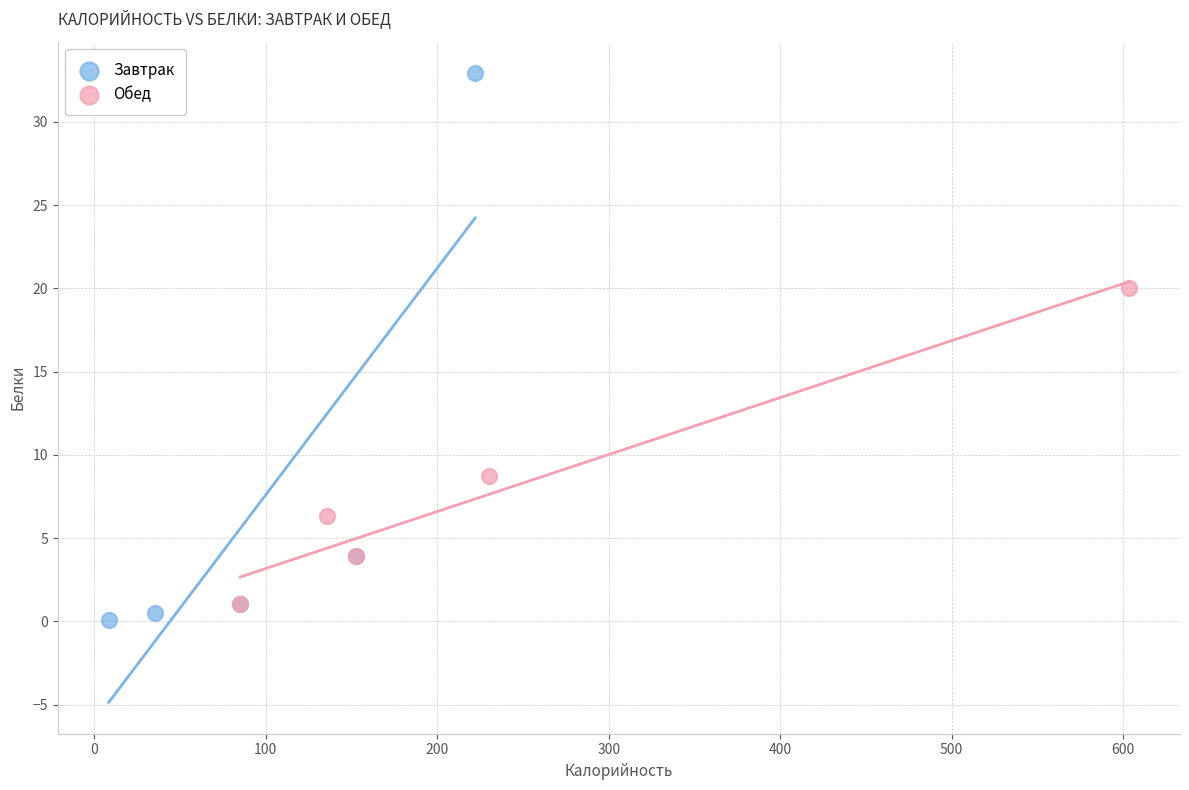

Which series reaches the maximum Y coordinate?

Завтрак